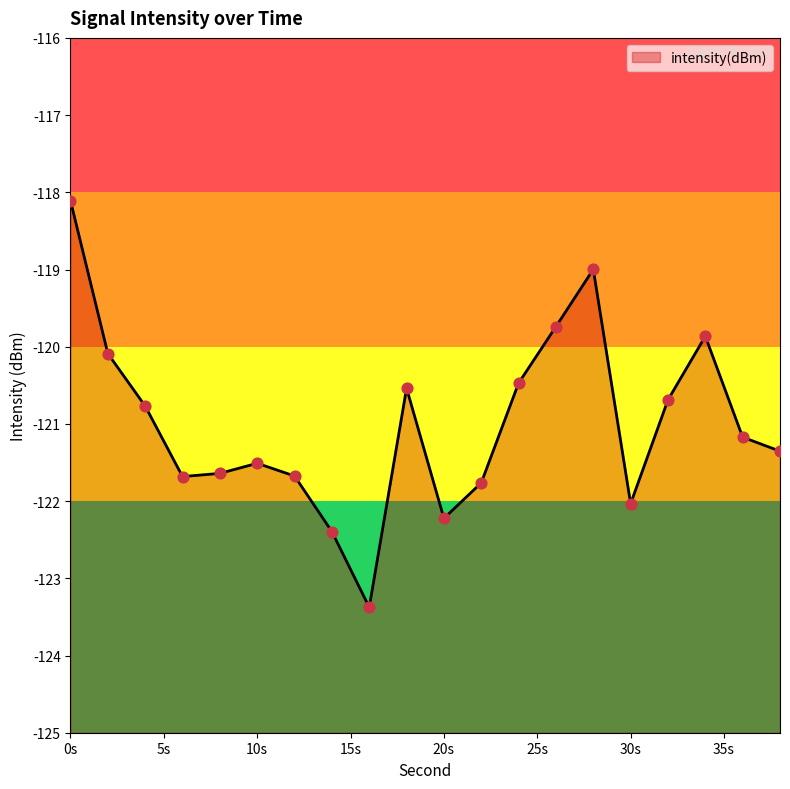

What is the change in value from 26 to 30?

-2.3